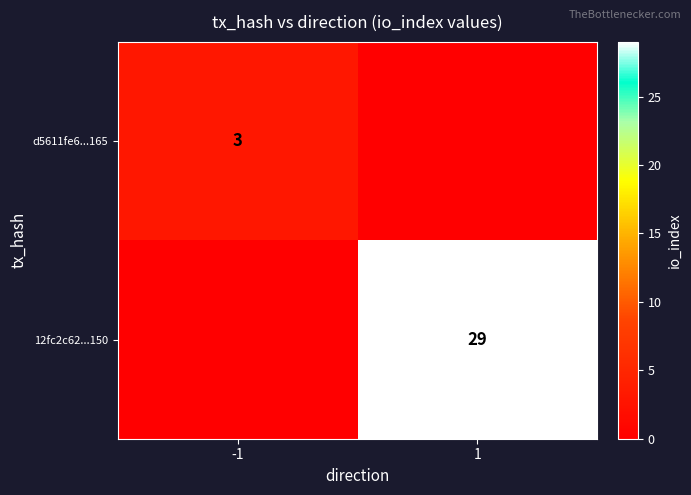

The value of 12fc2c62...150 at 1 is 29. True or false?

True